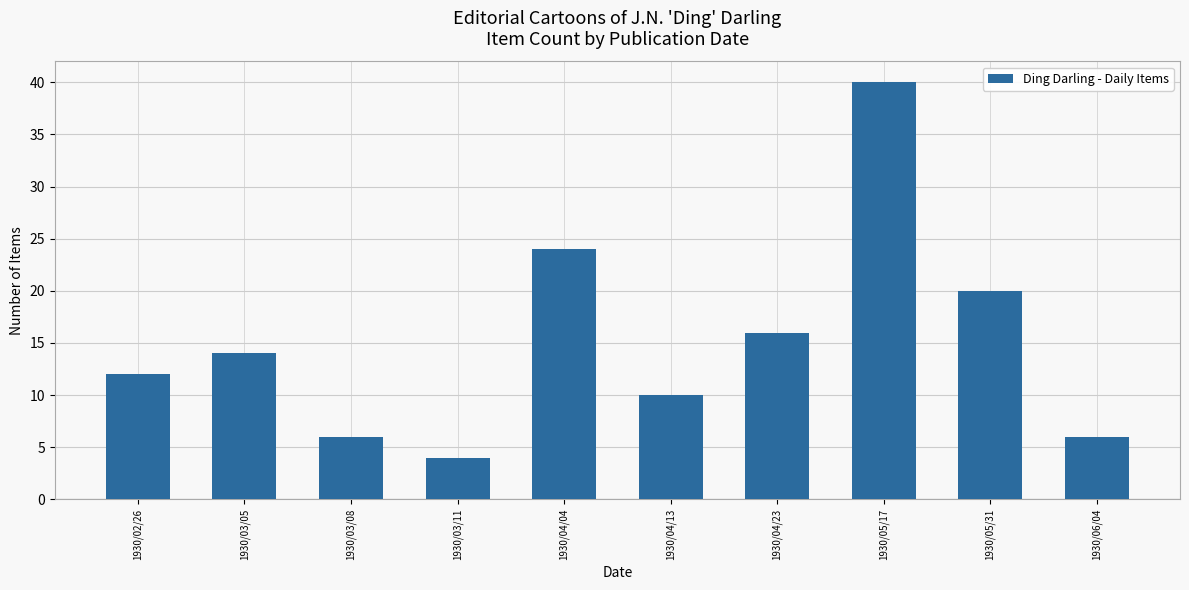

At which category does the chart reach its peak across all series?

1930/05/17